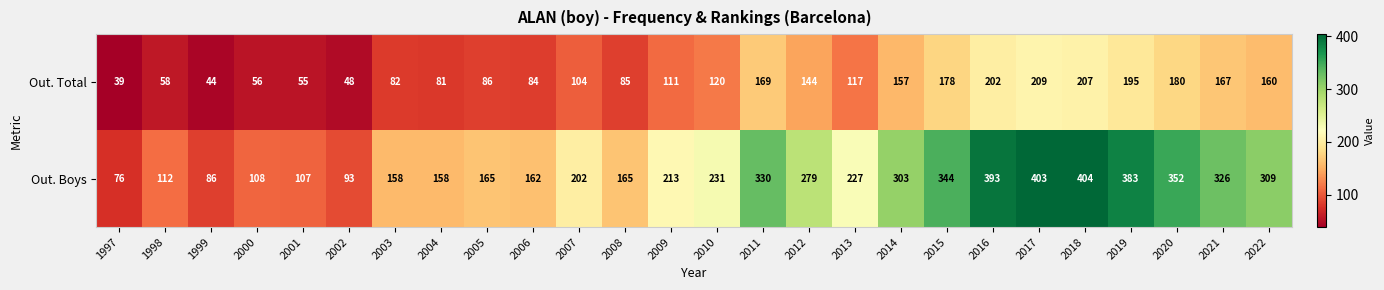

What is the difference between the Out. Total values at 2009 and 2015?

67